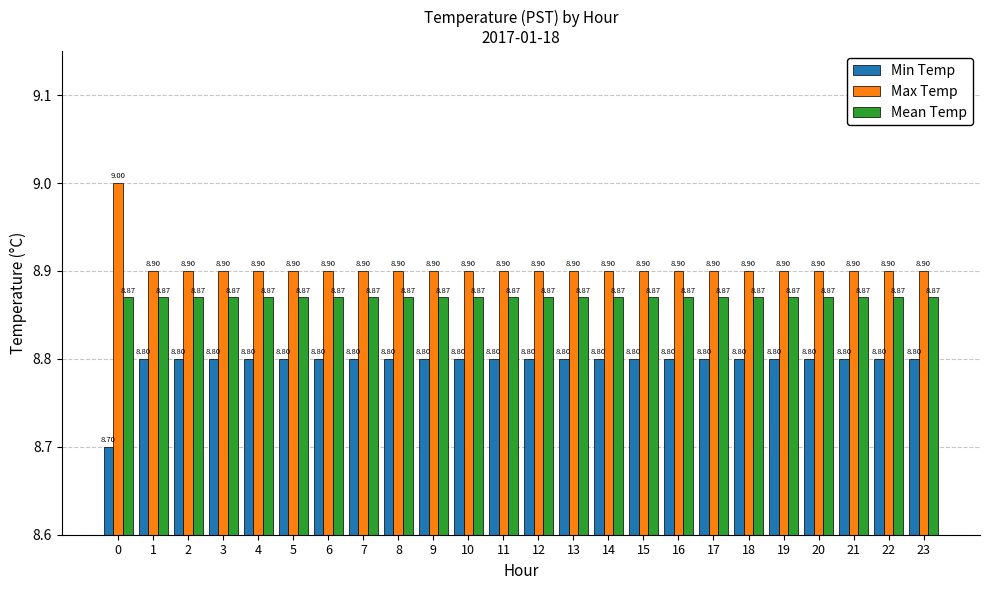

How many bars are there in each group?

3